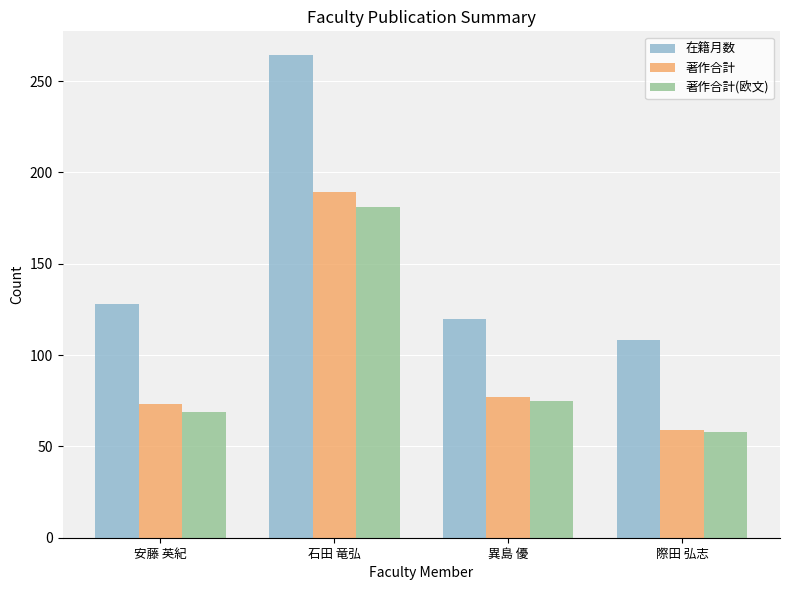

At which category is the sum across all series the highest?

石田 竜弘